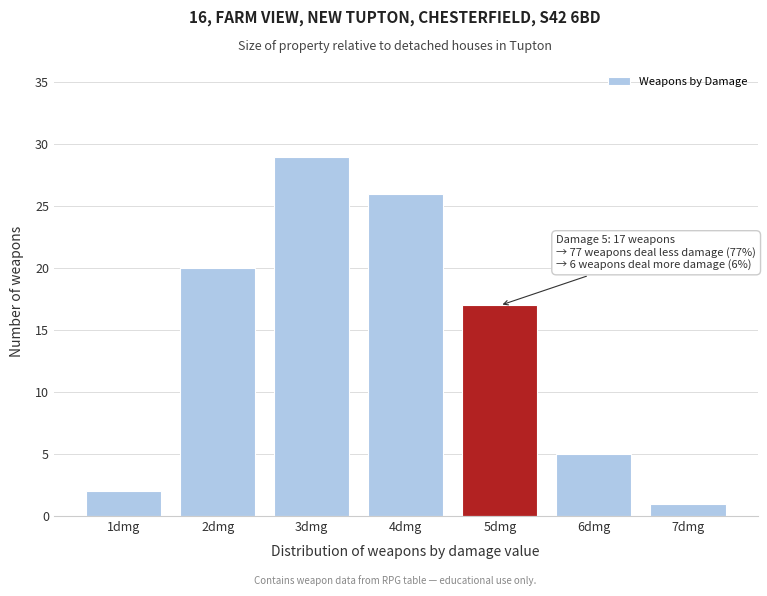

Reading left to right, extract all data points from this chart.

1dmg=2	2dmg=20	3dmg=29	4dmg=26	5dmg=17	6dmg=5	7dmg=1